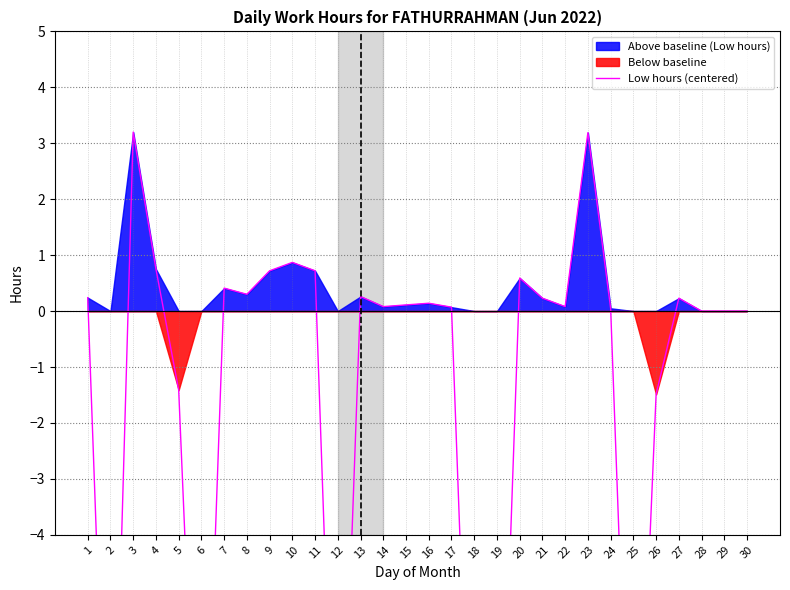

What is the difference between the second highest and second lowest values?

14.2